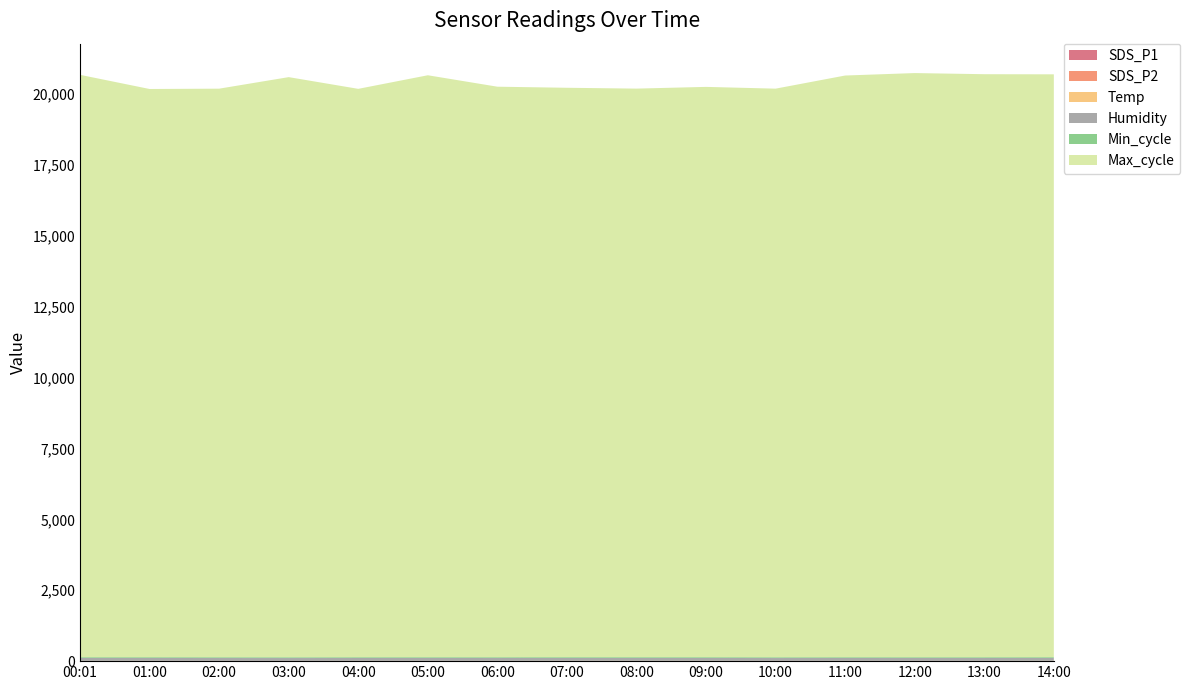

Reading right to left, extract all data points from this chart.

SDS_P1: 2.8	1.4	1.3	1.6	0.8	2.5	3.1	3.4	1.4	2.2	1.9	0.7	1.2	2.7	2.1
SDS_P2: 0.8	0.8	0.8	1.0	0.6	1.1	0.9	1.1	0.9	0.8	0.7	0.4	0.7	0.7	0.9
Temp: 8.2	8.2	8.1	8.1	8.1	8.1	8.0	8.0	8.0	8.0	8.0	7.9	8.0	8.0	8.0
Humidity: 99.9	99.9	99.9	99.9	99.9	99.9	99.9	99.9	99.9	99.9	99.9	99.9	99.9	99.9	99.9
Min_cycle: 28.0	28.0	28.0	28.0	28.0	28.0	28.0	28.0	28.0	28.0	28.0	28.0	28.0	28.0	28.0
Max_cycle: 20563.0	20569.0	20609.0	20522.0	20060.0	20120.0	20059.0	20088.0	20128.0	20531.0	20052.0	20467.0	20059.0	20046.0	20546.0